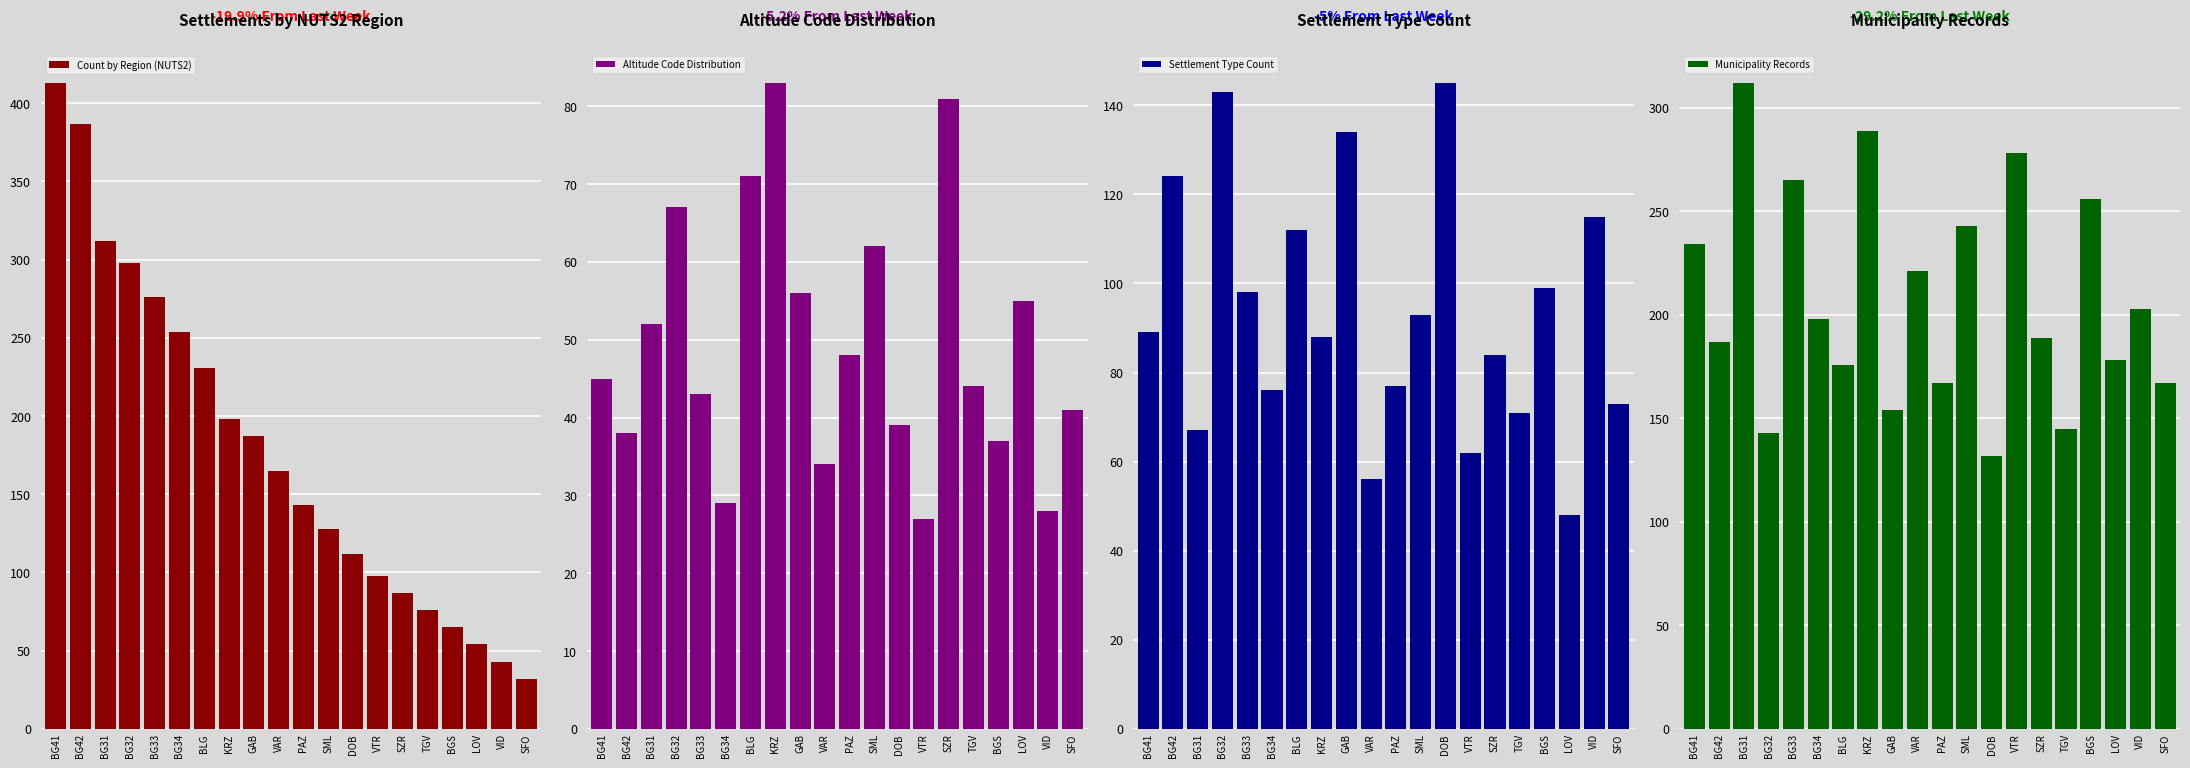

Is the value of Municipality Records at DOB greater than the value of Count by Region (NUTS2) at BG31?

No